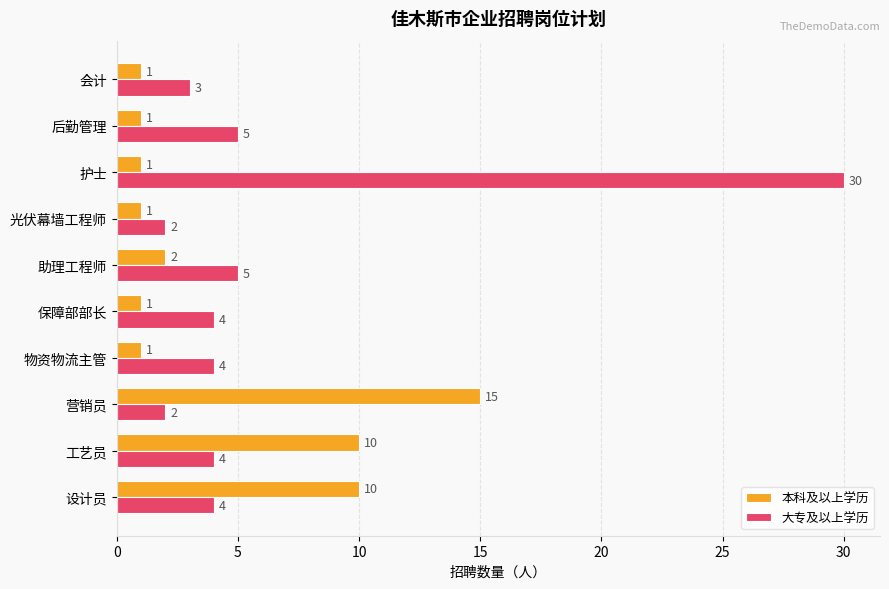

List the series in order of their overall mean, highest first.

大专及以上学历, 本科及以上学历